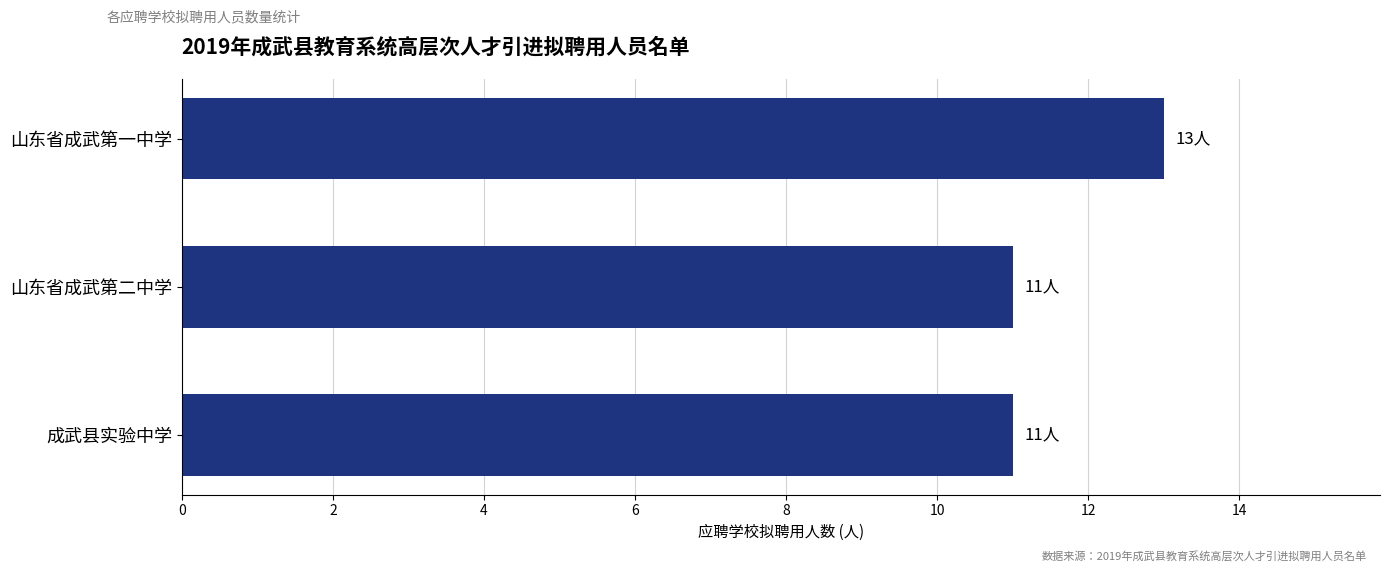

What is the maximum value shown in the chart?

13